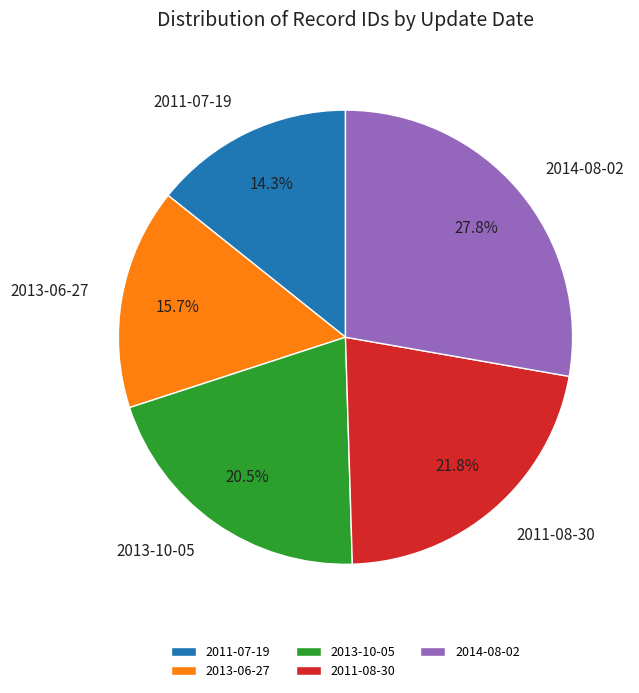

Rank the categories by value from highest to lowest.

2014-08-02, 2011-08-30, 2013-10-05, 2013-06-27, 2011-07-19